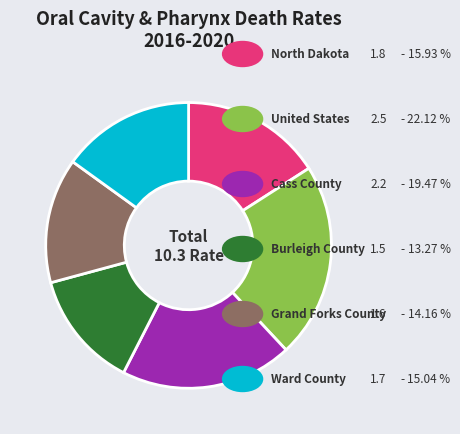

Does any single category account for the majority?

No